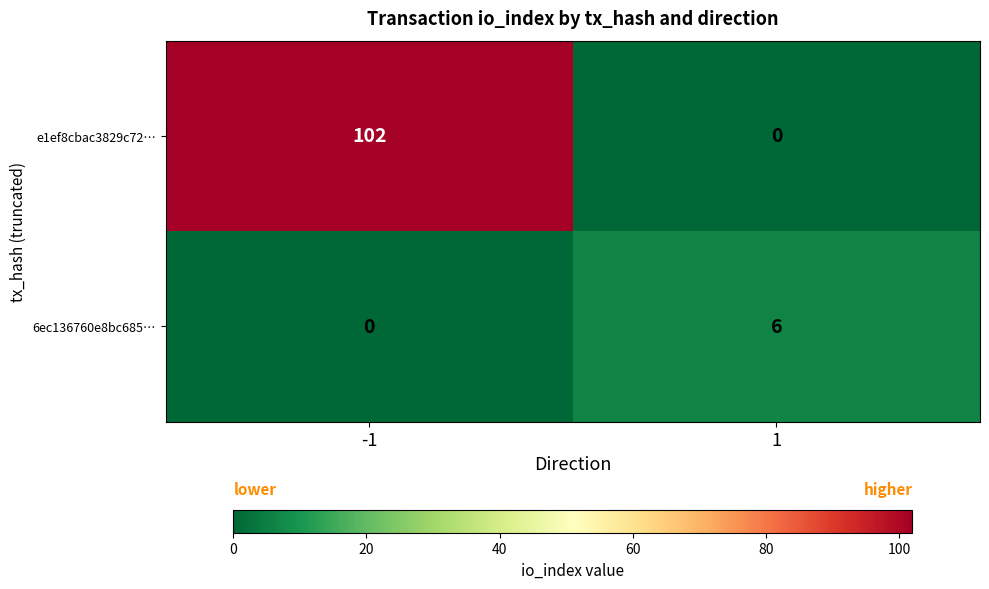

Reading left to right, extract all data points from this chart.

e1ef8cbac3829c72…: -1=102	1=0
6ec136760e8bc685…: -1=0	1=6